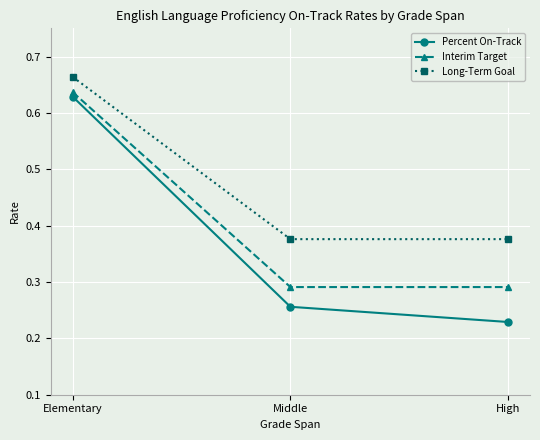

What is the label of the 3rd point from the right?

Elementary